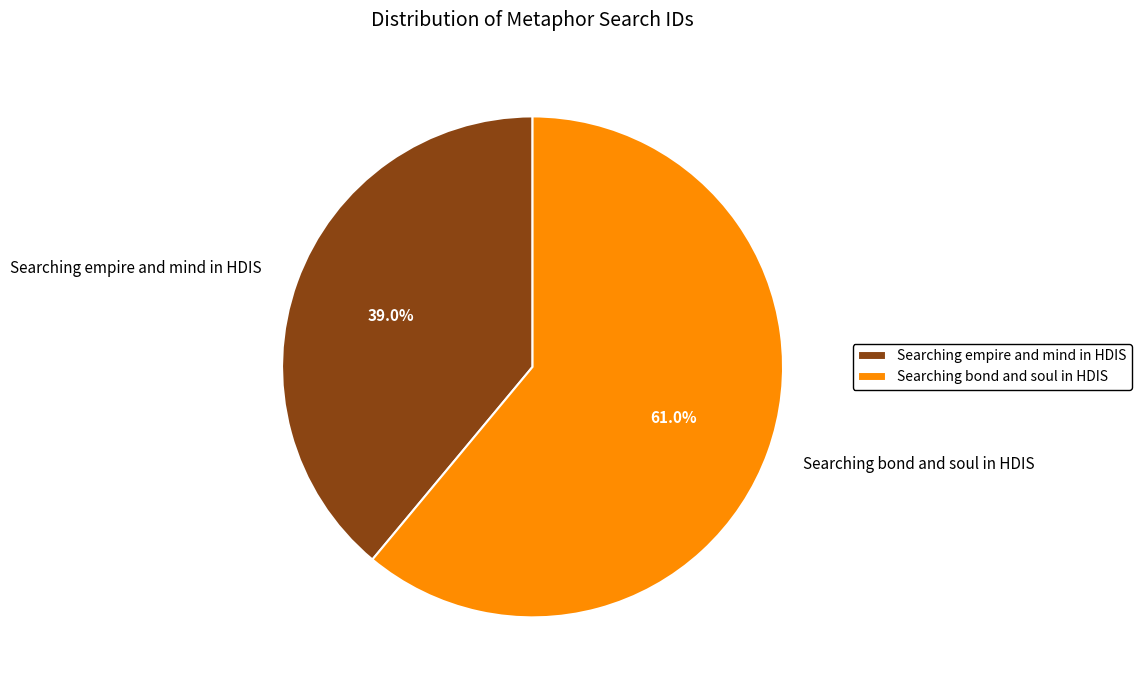

Between Searching bond and soul in HDIS and Searching empire and mind in HDIS, which is larger?

Searching bond and soul in HDIS